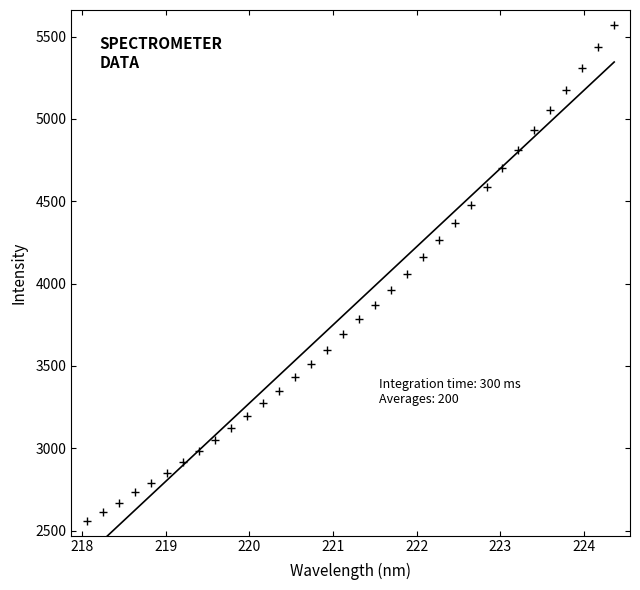

What is the range of Y values (max minus min)?

3012.1